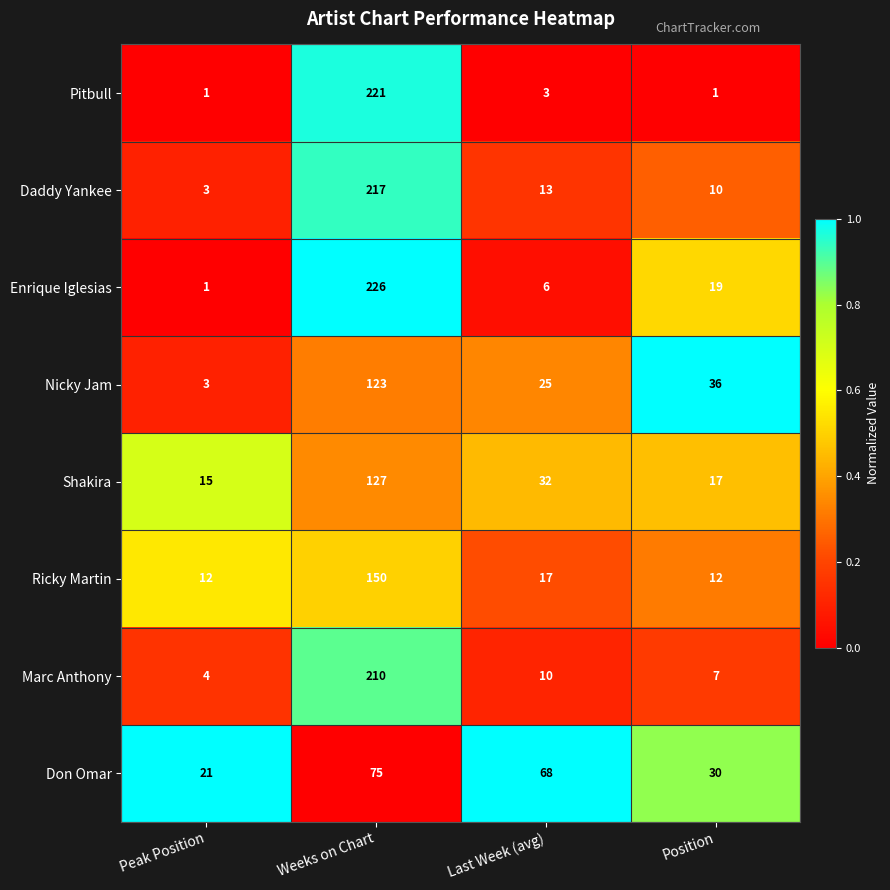

At which category is the sum across all series the highest?

Weeks on Chart